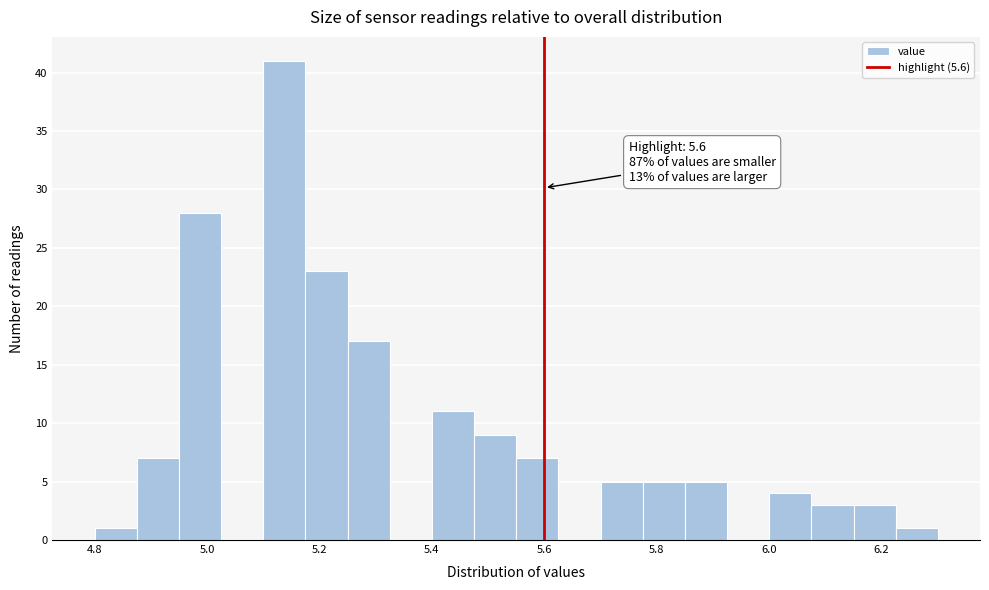

Read against the x-axis, roughly where is the centre of the tallest bar?

5.14